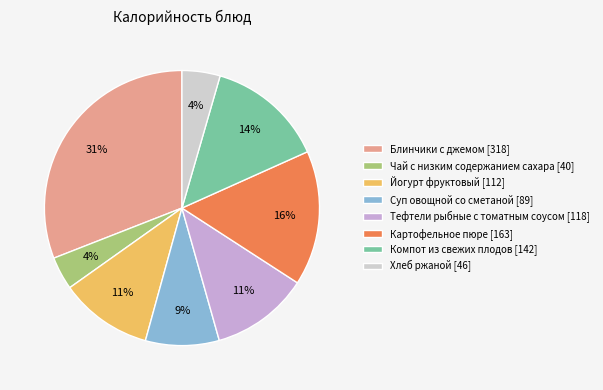

To the nearest percent, what is the combined percentage of Суп овощной со сметаной and Тефтели рыбные с томатным соусом?

20%